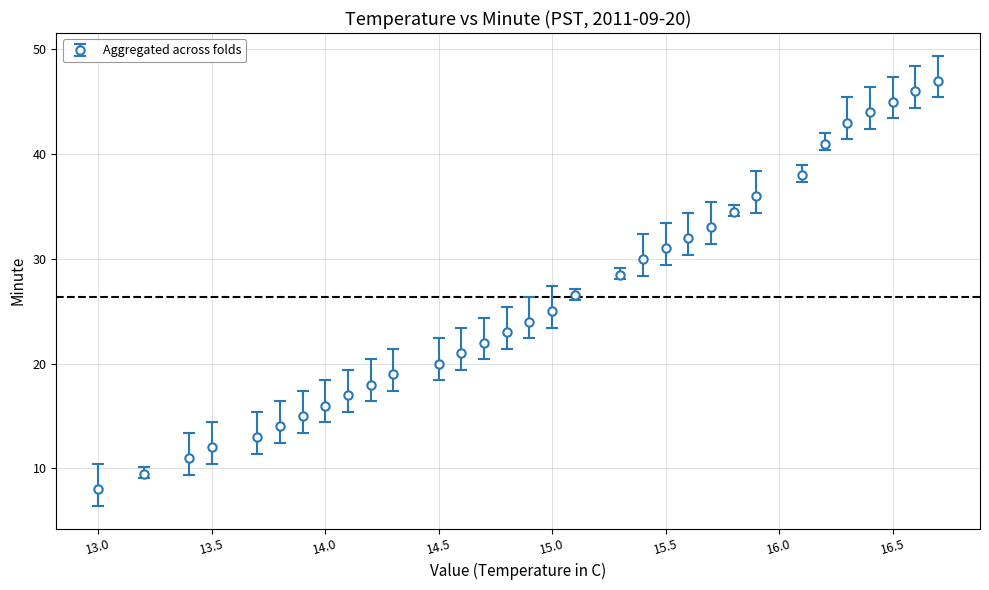

What is the difference between the second highest and second lowest values?

36.5